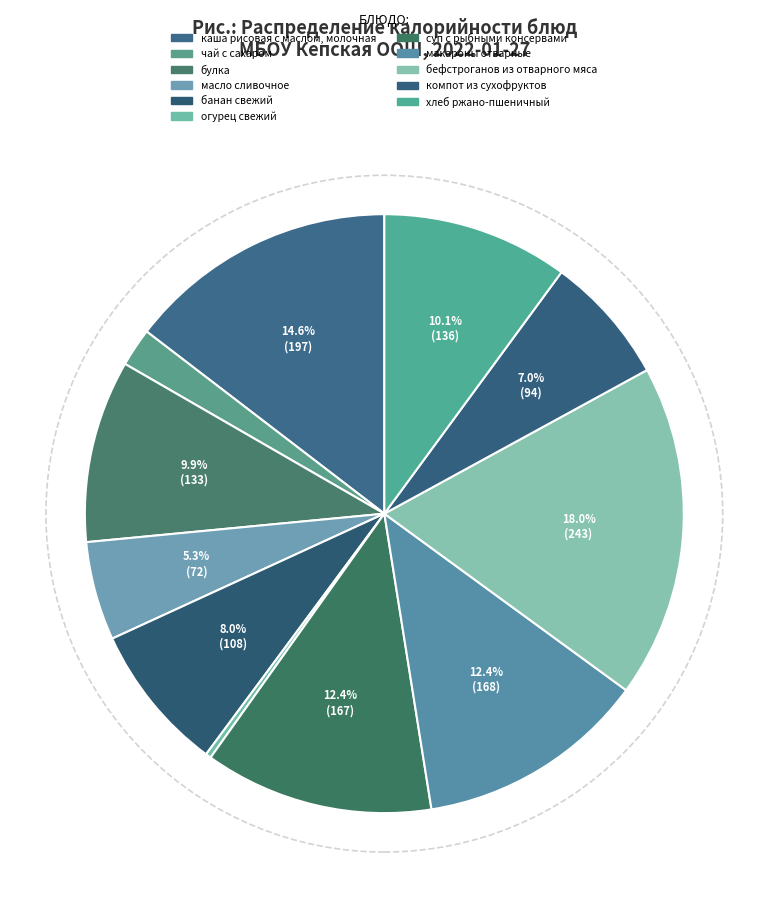

Count the number of slices in the pie.

11